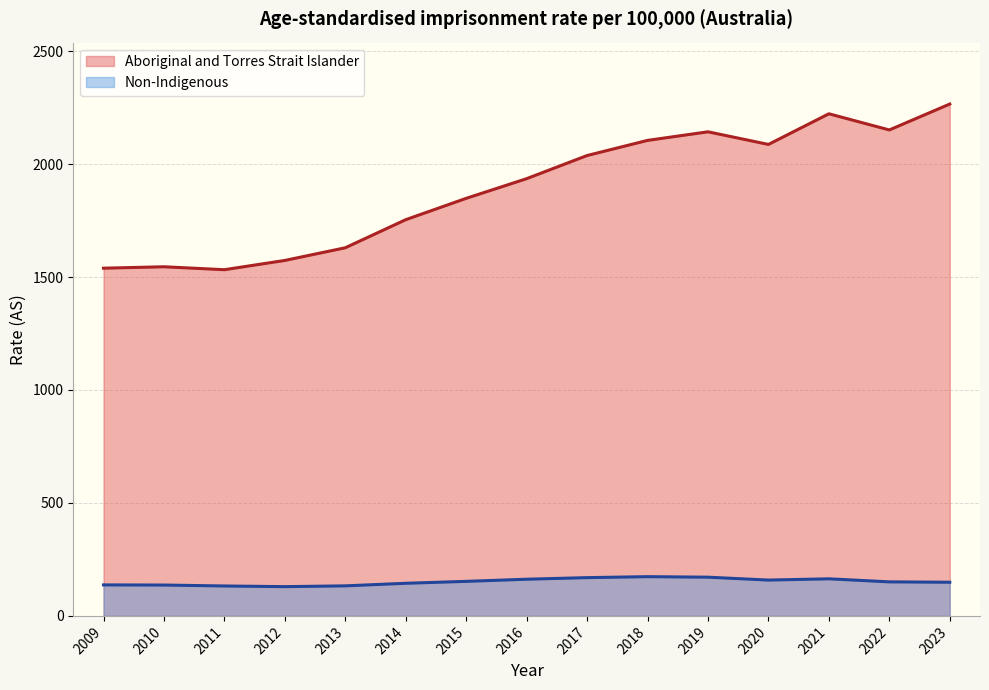

At how many categories does at least one series exceed 1321?

15